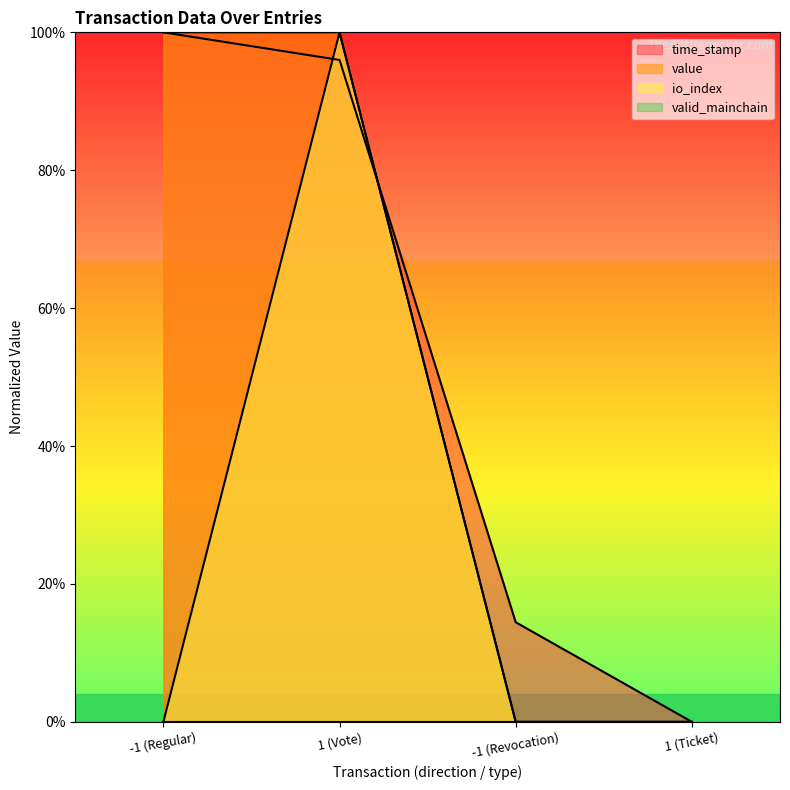

What is the difference between the maximum and minimum values in the value series?

1.0